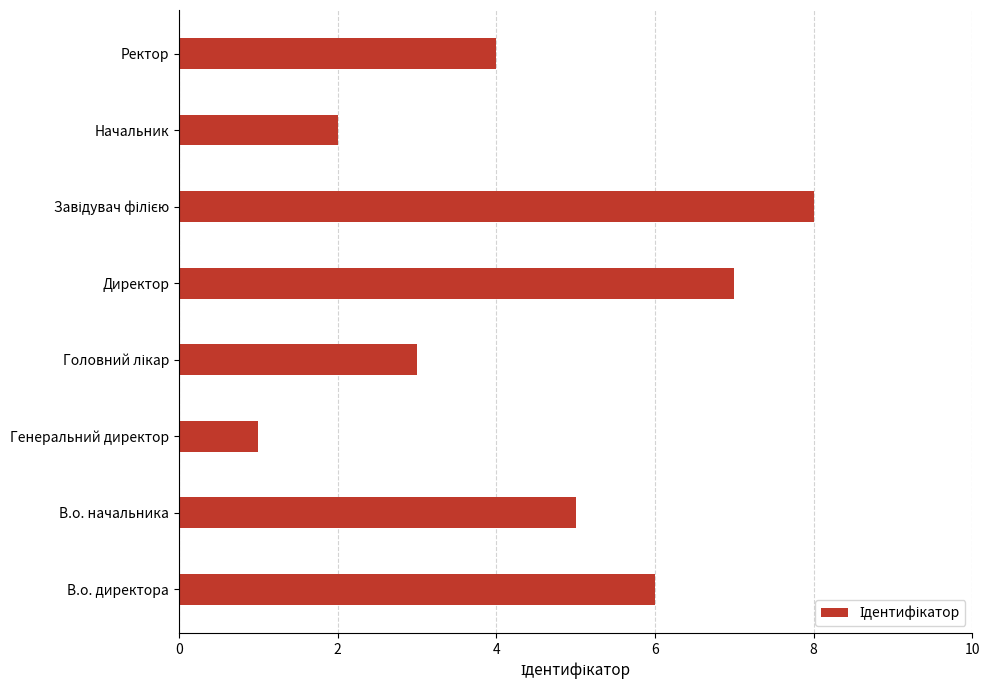

Between Ректор and Директор, which is larger?

Директор